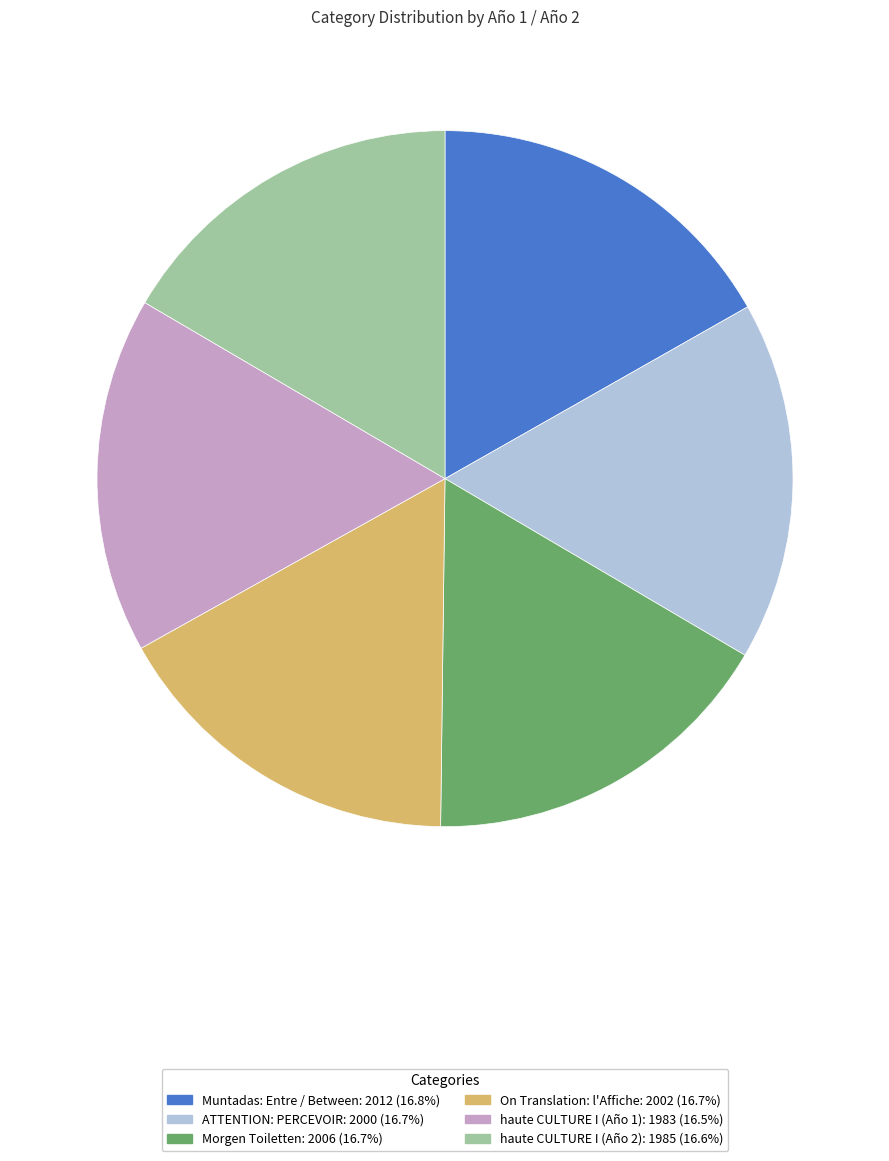

Count the number of slices in the pie.

6